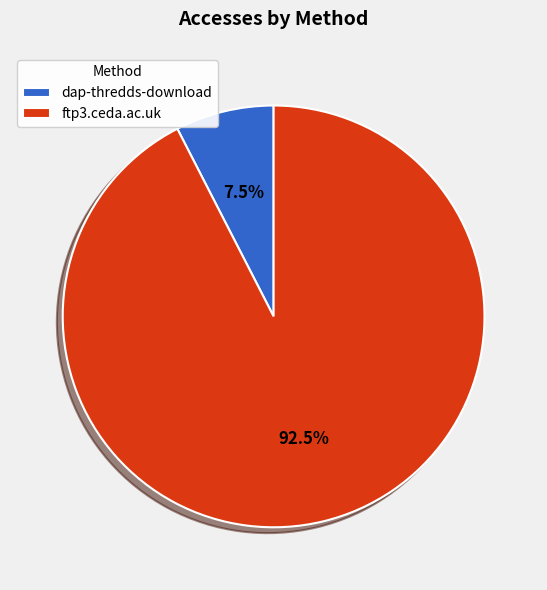

Which has a higher value, dap-thredds-download or ftp3.ceda.ac.uk?

ftp3.ceda.ac.uk